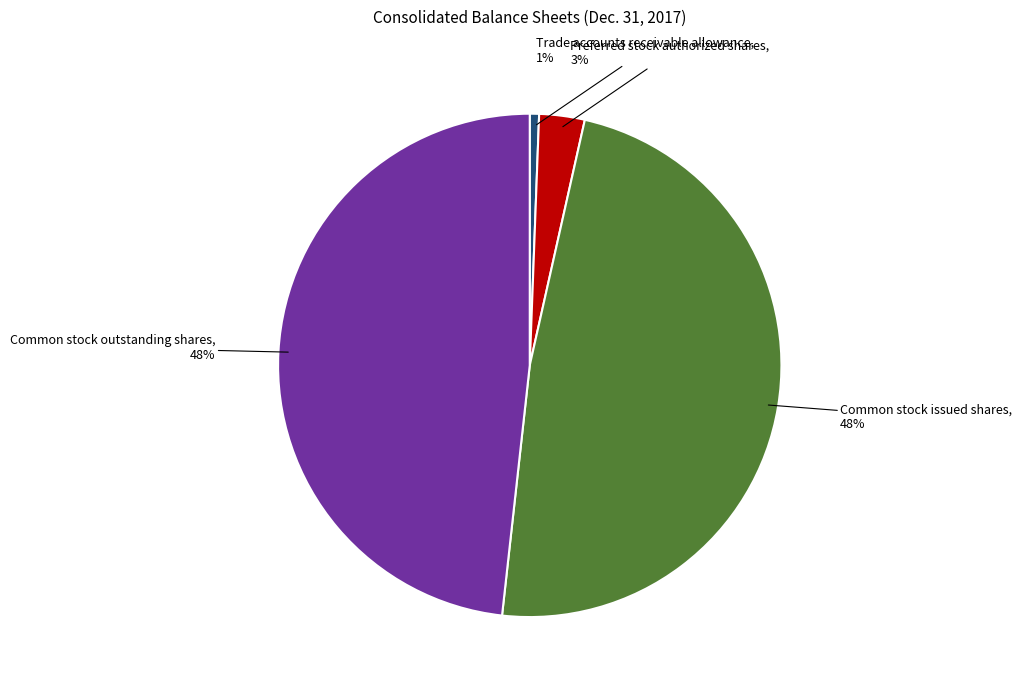

Is it true that Common stock issued shares is 48% of the pie?

True